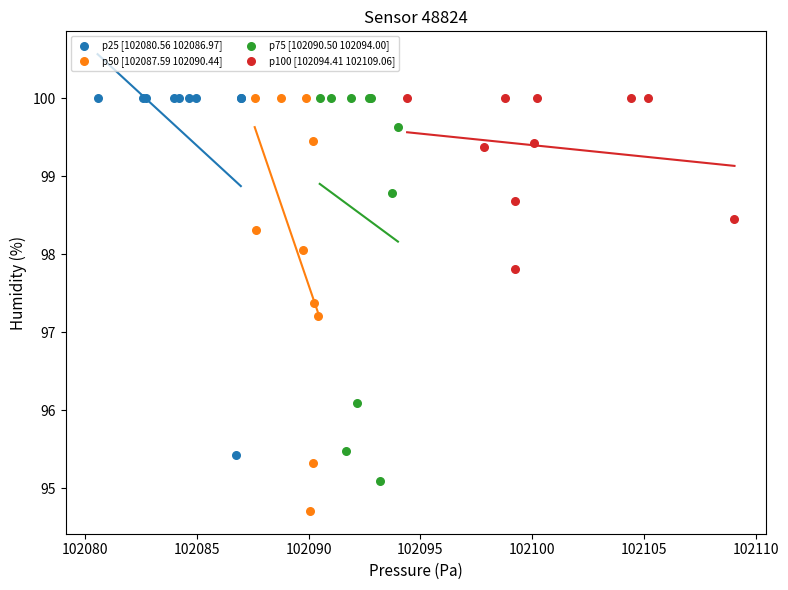

Which series contains the lowest Y value?

p50 [102087.59 102090.44]